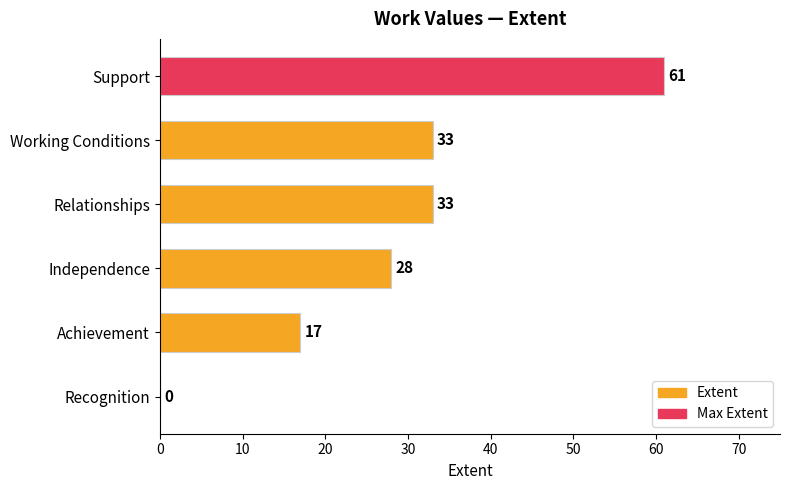

The chart shows a value of -28 at Recognition. True or false?

False